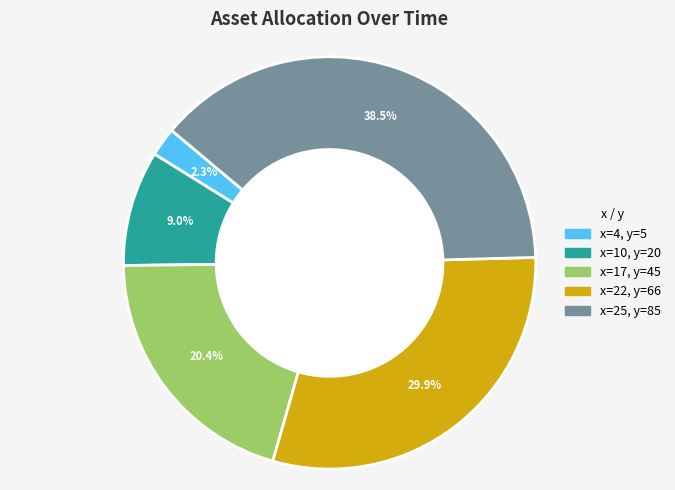

Is there any slice that represents more than half of the pie?

No